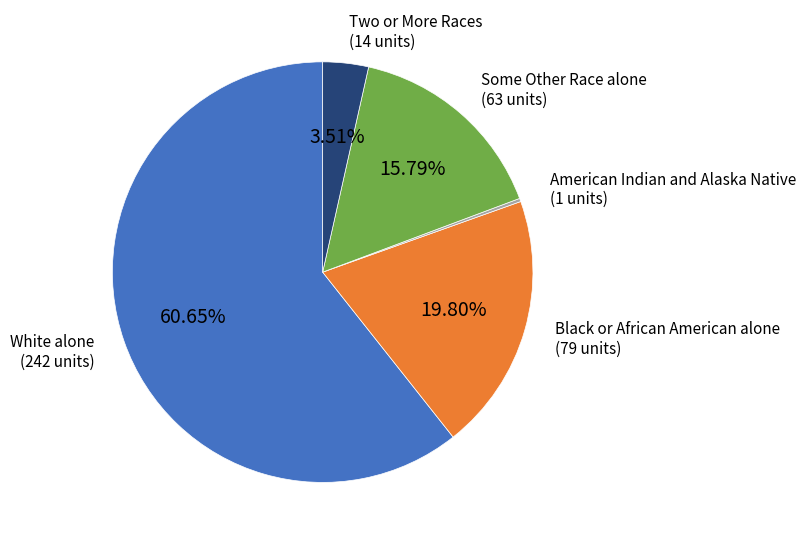

Does any single category account for the majority?

Yes